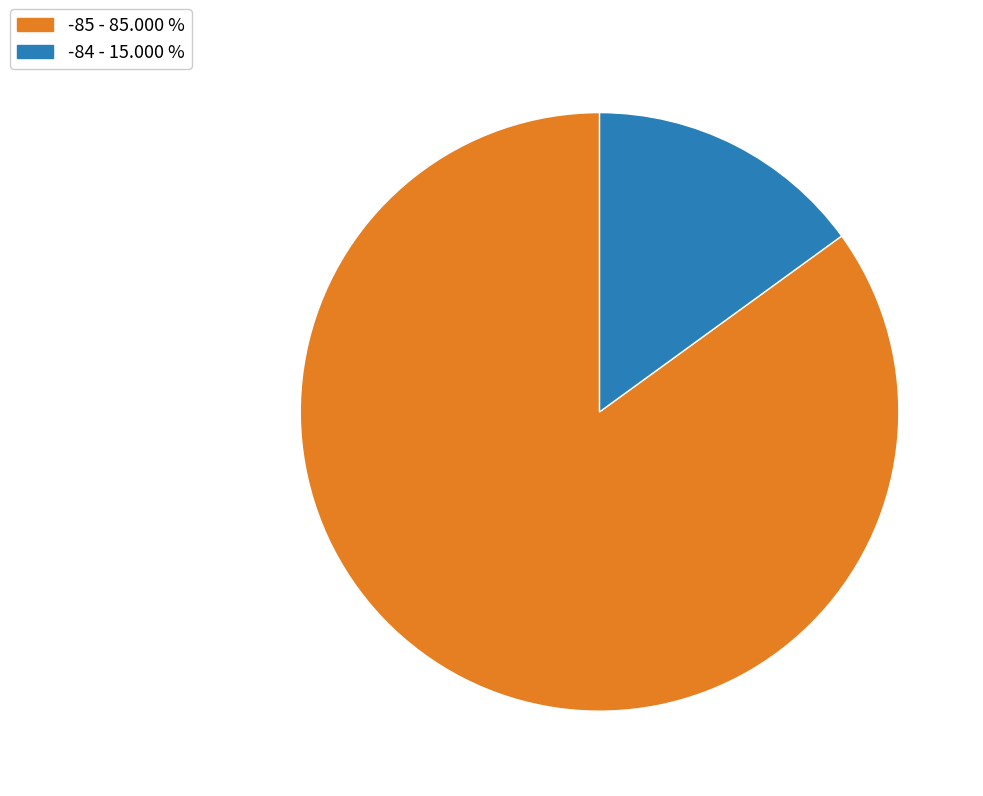

Is there a majority slice in this chart?

Yes